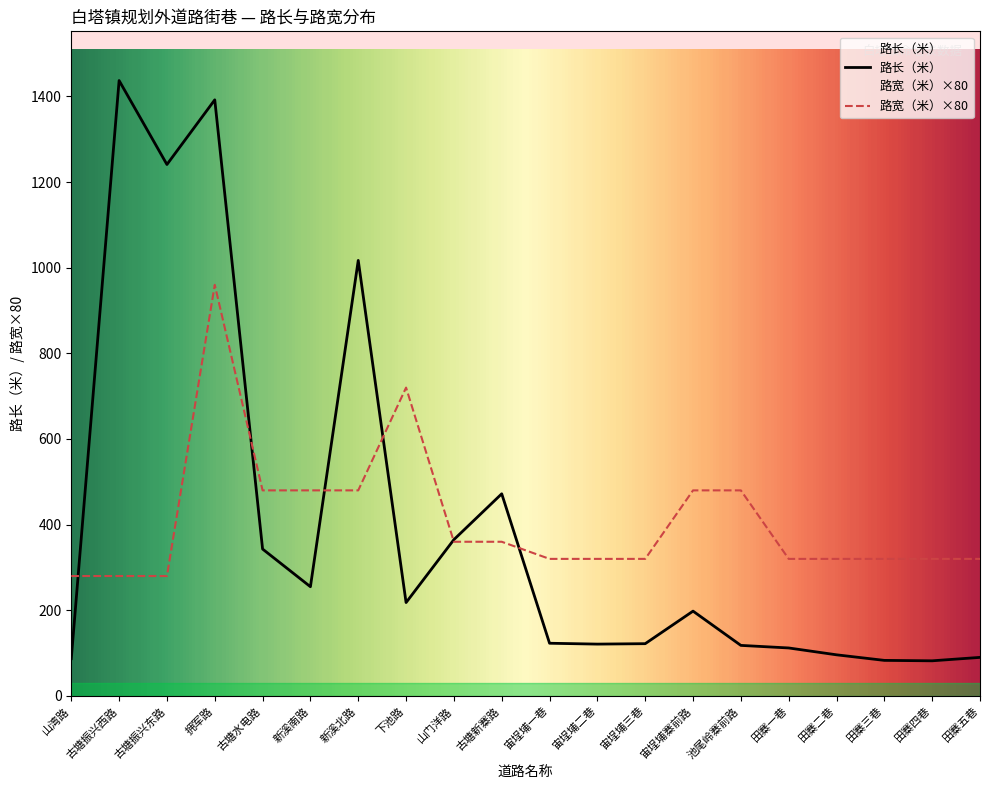

Rank the categories by 路长（米） value from lowest to highest.

田寨四巷, 田寨三巷, 山湾路, 田寨五巷, 田寨二巷, 田寨一巷, 池尾岭寨前路, 宙埕埔二巷, 宙埕埔三巷, 宙埕埔一巷, 宙埕埔寨前路, 下池路, 新溪南路, 古塘水电路, 山门洋路, 古塘新寨路, 新溪北路, 古塘振兴东路, 拥军路, 古塘振兴西路